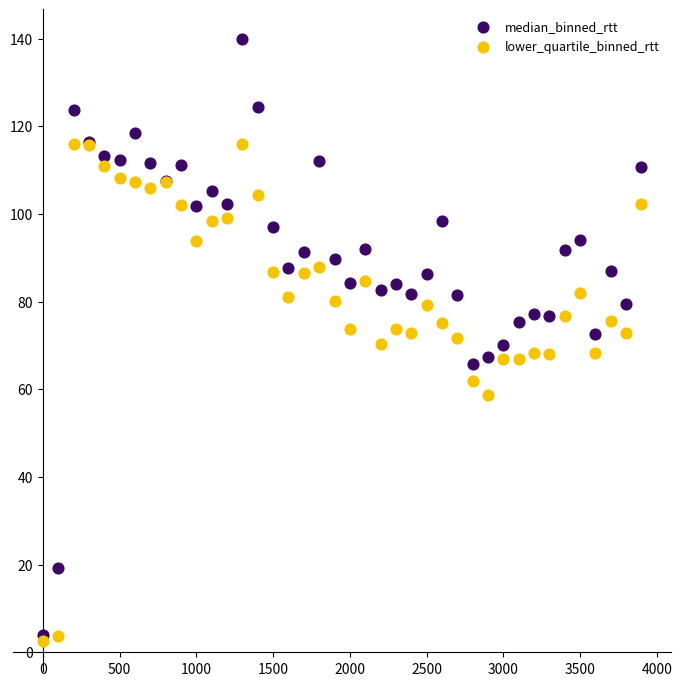

What are all the series names shown in the legend?

median_binned_rtt, lower_quartile_binned_rtt